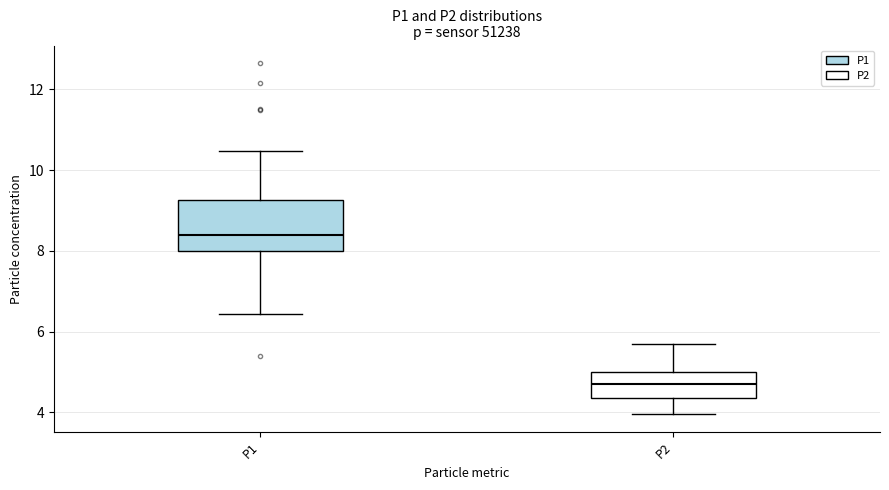

Comparing the boxes themselves (not the whiskers), which one is the tallest?

P1